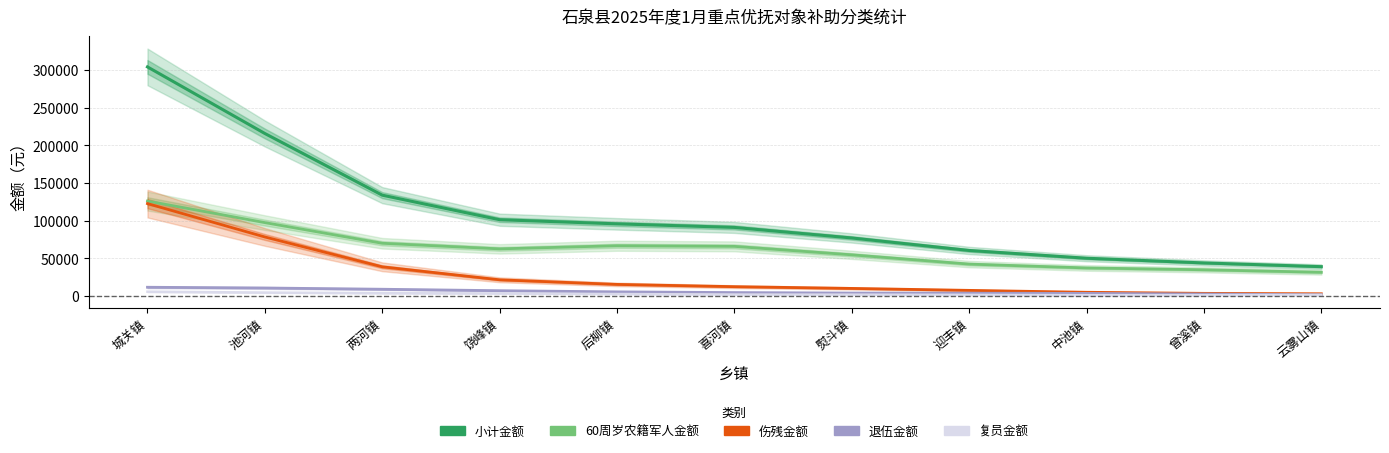

What is the label of the 6th point from the left?

喜河镇